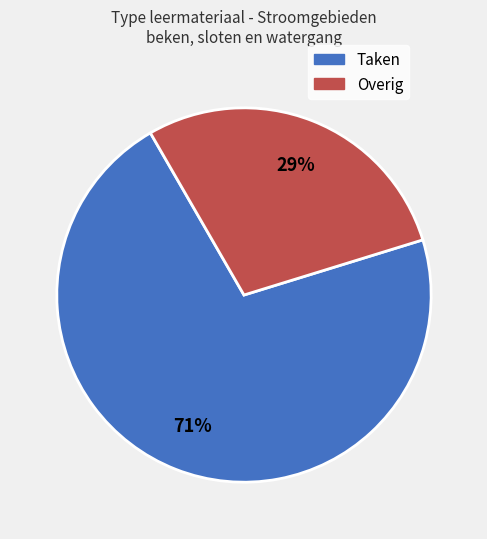

Is there any slice that represents more than half of the pie?

Yes